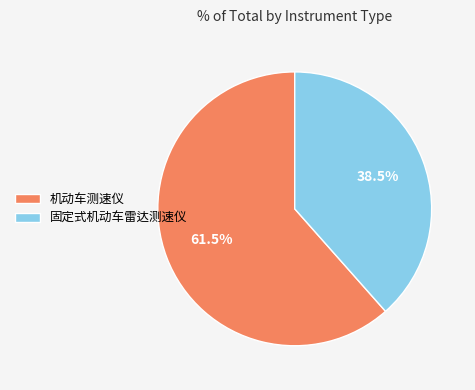

To the nearest percent, what is the difference between the 机动车测速仪 and 固定式机动车雷达测速仪 slice percentages?

23%